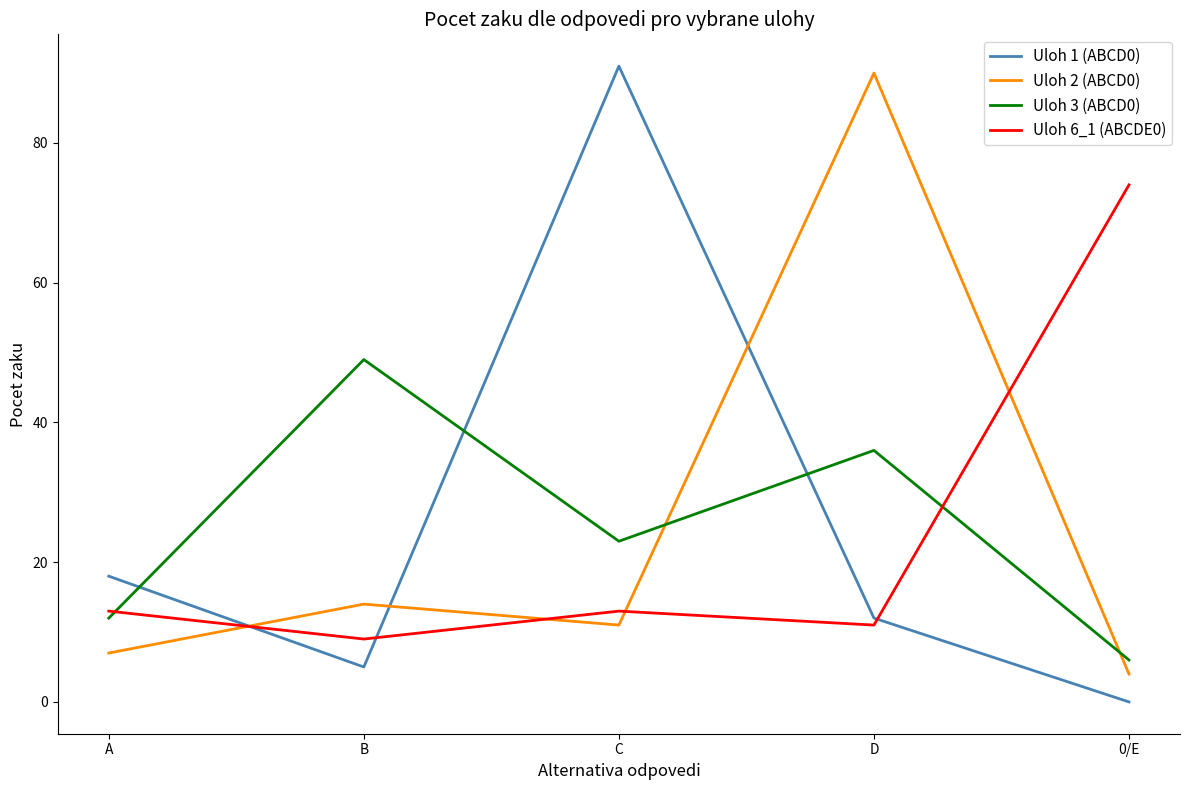

What is the spread (max minus min) of values at B?

44